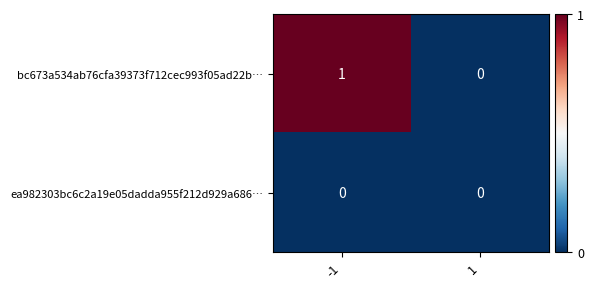

The bc673a534ab76cfa39373f712cec993f05ad22b… series shows 0 at 1. True or false?

True